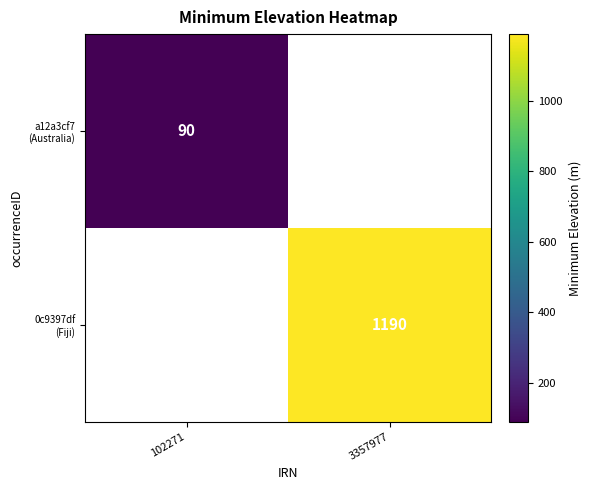

True or false: a12a3cf7 (Australia) has a value of 90.0 at 102271.

True